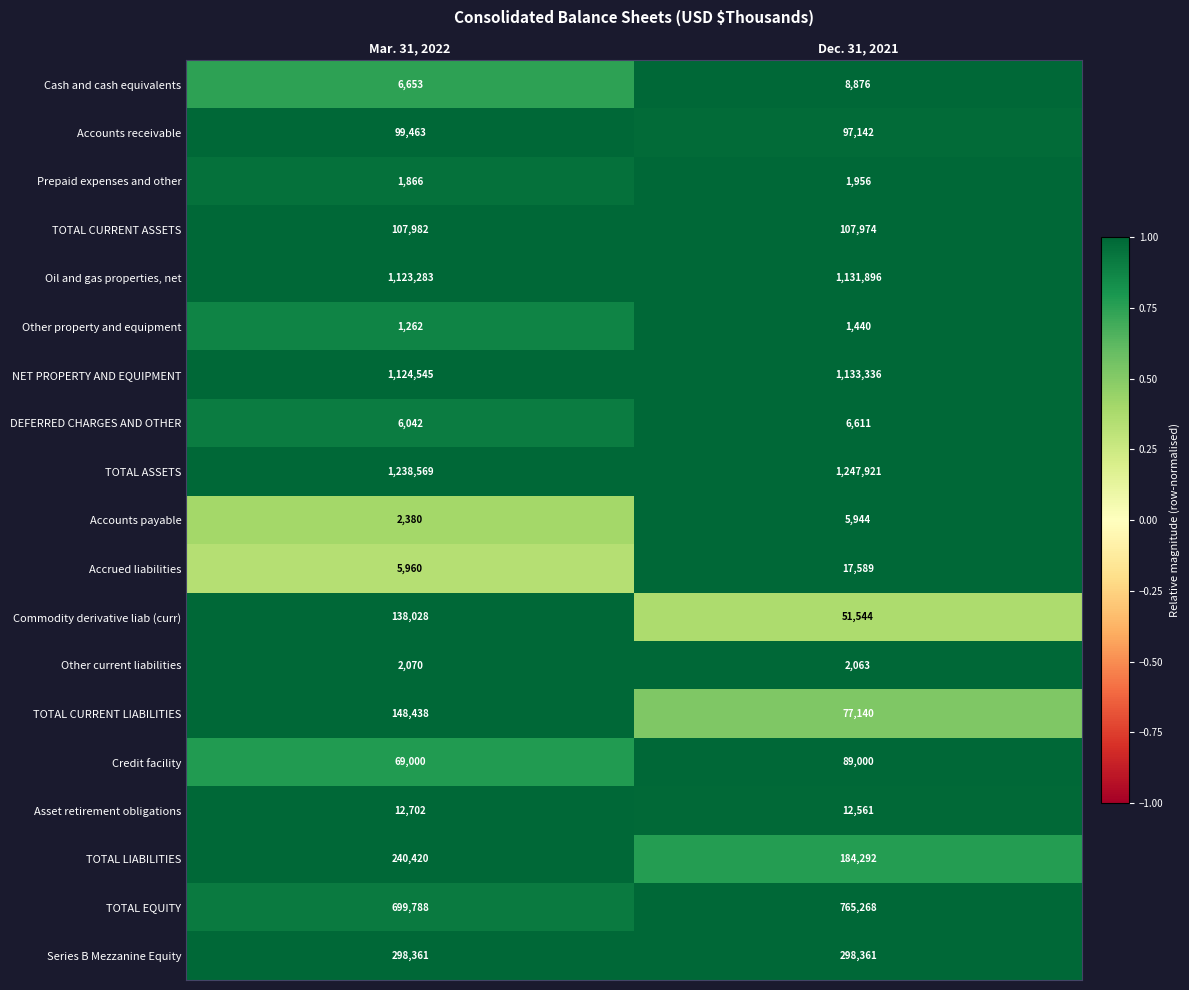

Which series has the widest spread of values?

Commodity derivative liab (curr)